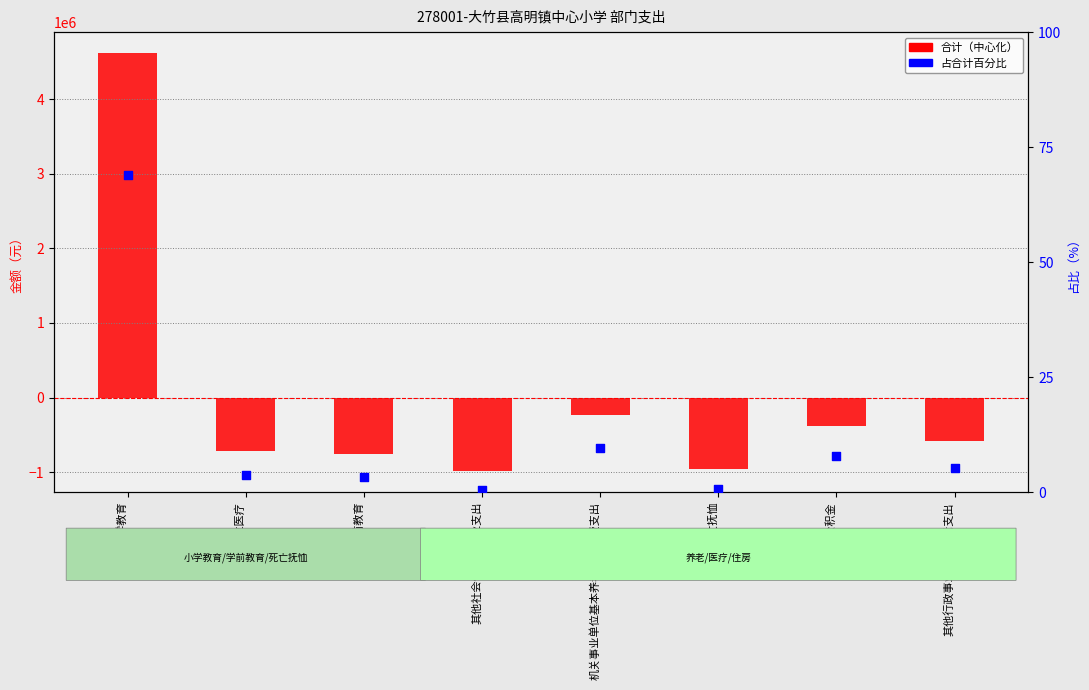

Is the value of 占合计百分比 at 机关事业单位基本养老保险缴费支出 greater than the value of 合计（中心化） at 事业单位医疗?

Yes